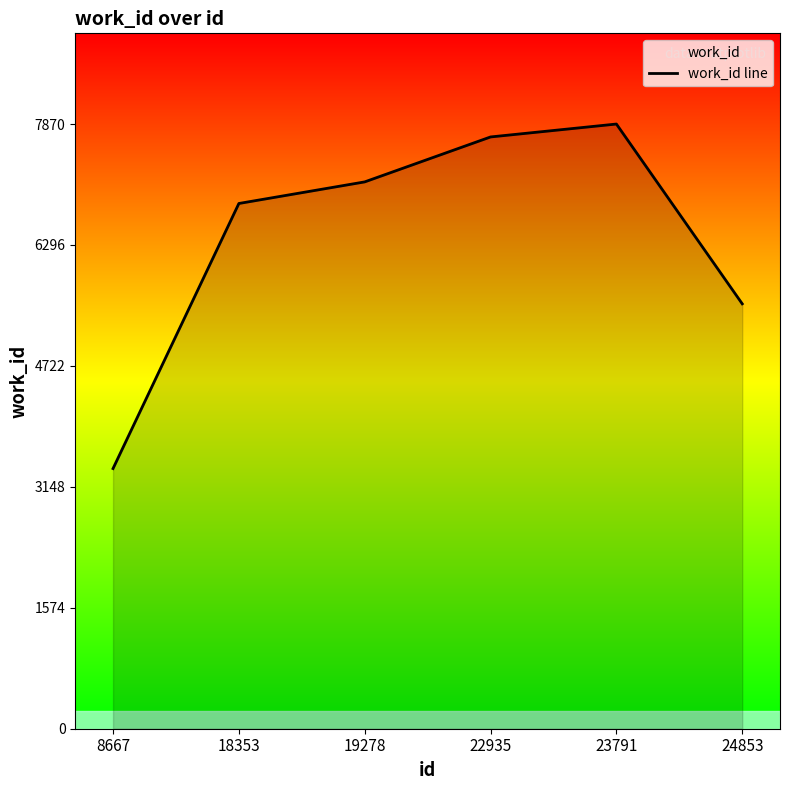

How many data points are less than 7117?

3